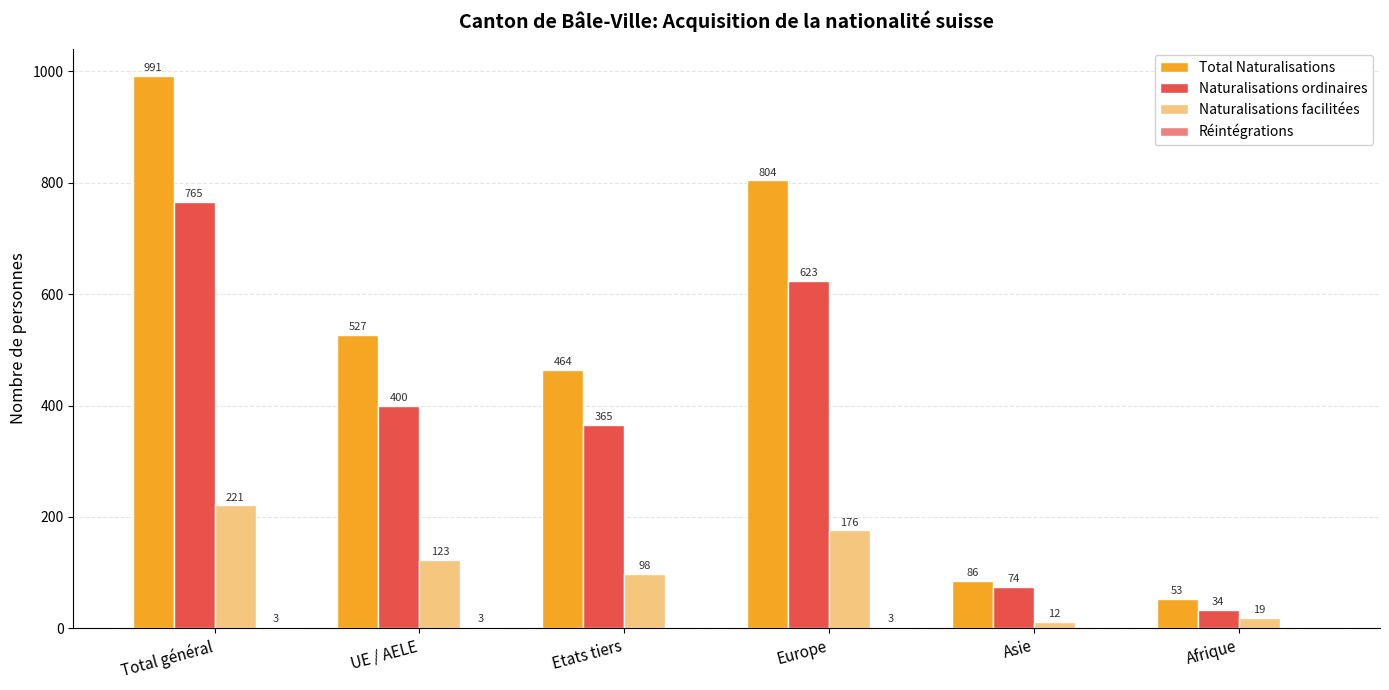

What is the sum of the Naturalisations ordinaires values at Afrique and UE / AELE?

434